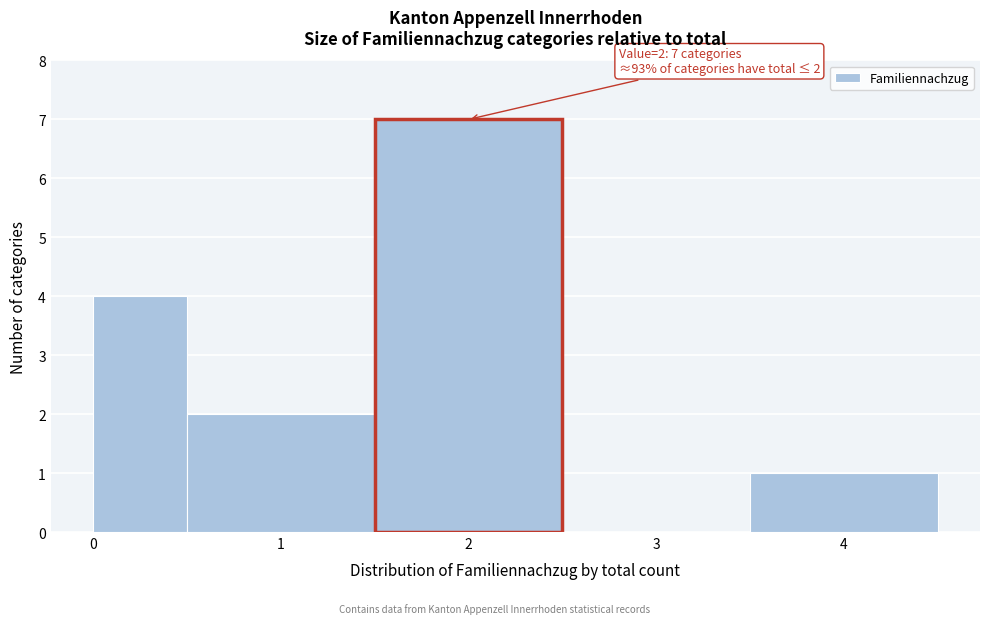

Over which range of the x-axis is the bar tallest?

1.5 to 2.5